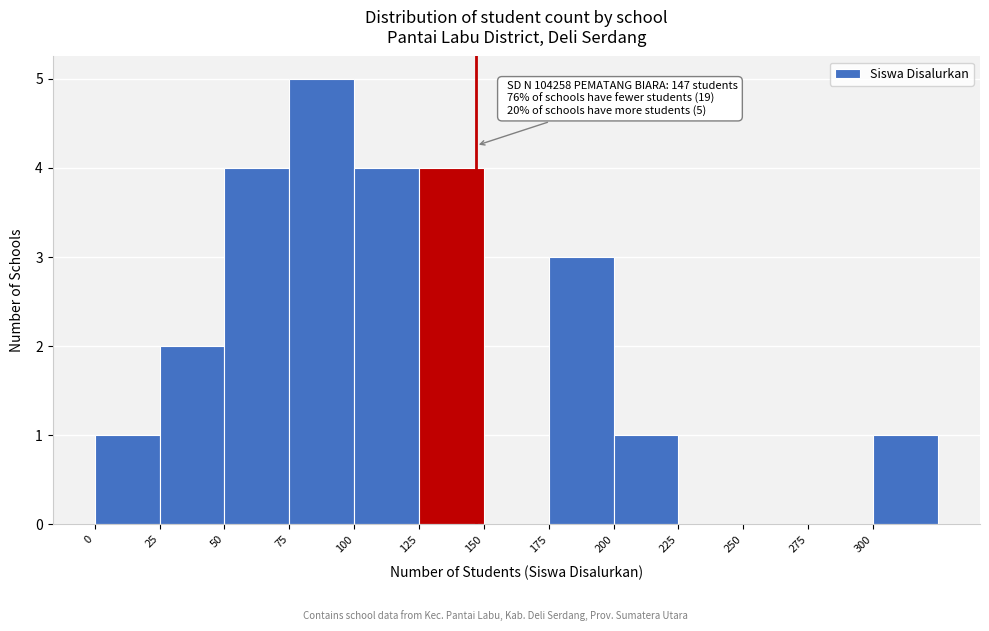

Over which range of the x-axis is the bar tallest?

75 to 100